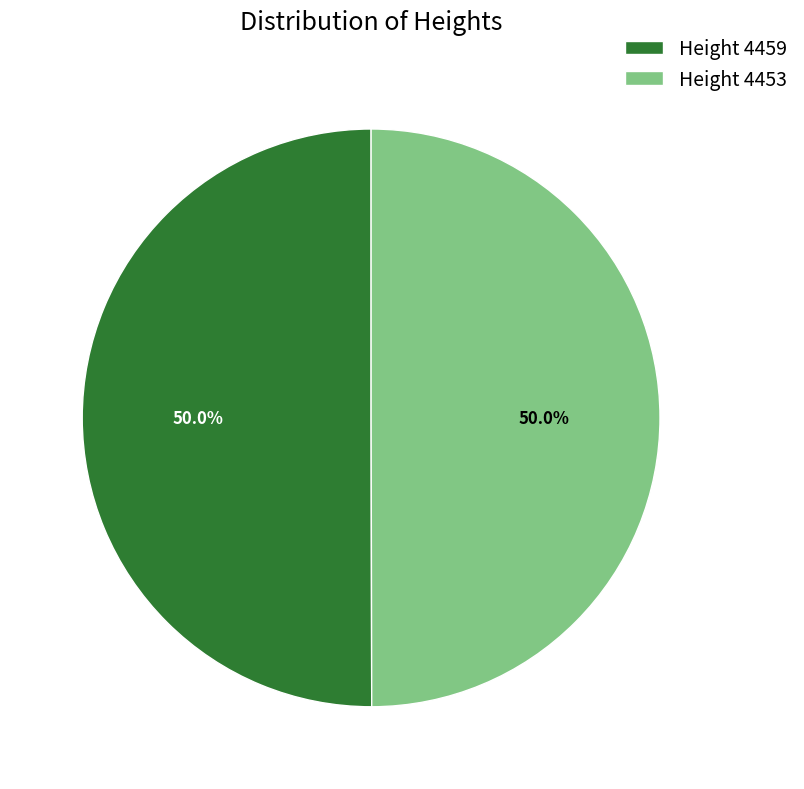

Do Height 4453 and Height 4459 together represent more than half of the pie?

Yes